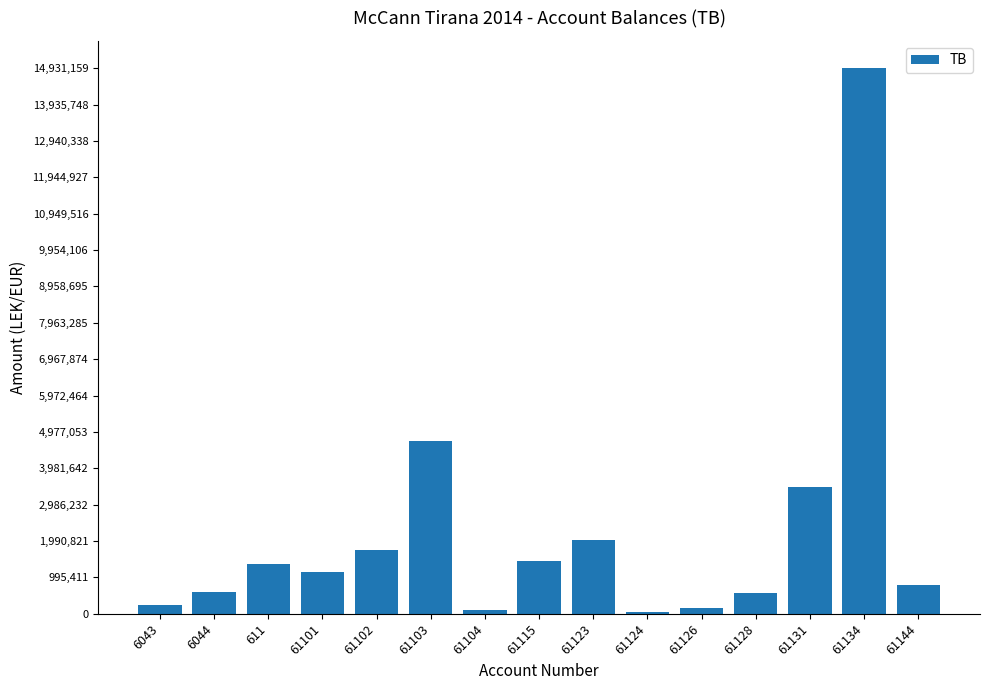

Does the chart contain stacked bars?

No